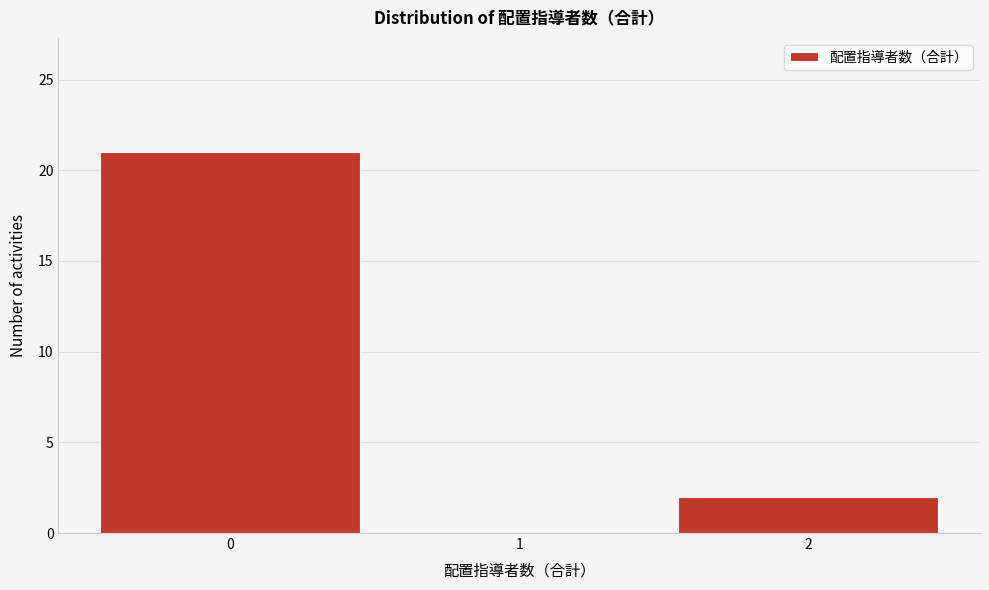

Reading left to right, list every bar in this chart as the range it spans on the x-axis followed by its height. The values are not printed on the chart, so give them approximately, as read against the axis.

-0.5 to 0.5: 21
0.5 to 1.5: 0
1.5 to 2.5: 2